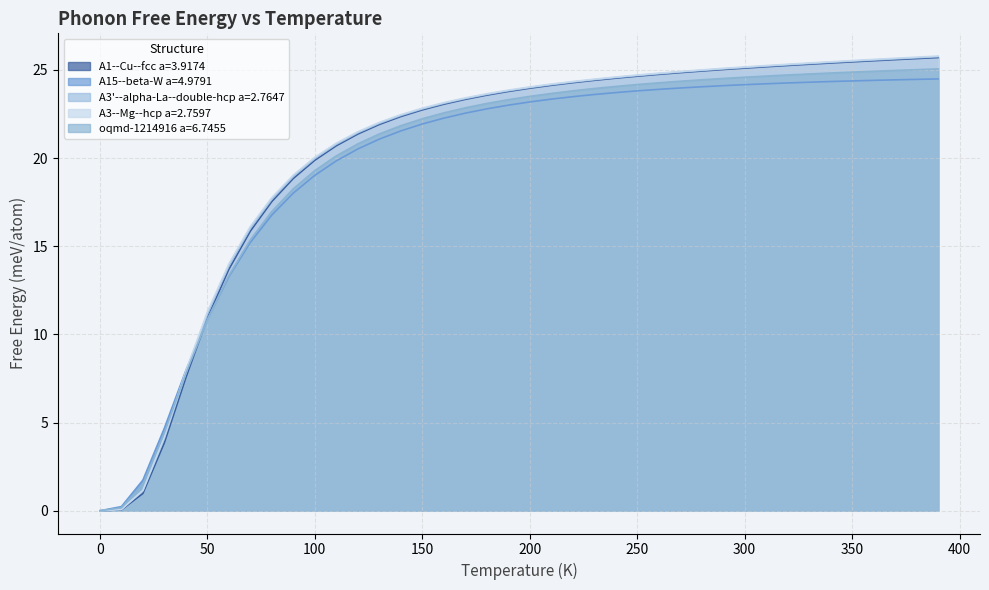

What is the sum of the oqmd-1214916 a=6.7455 values at 140.0 and 230.0?

45.8